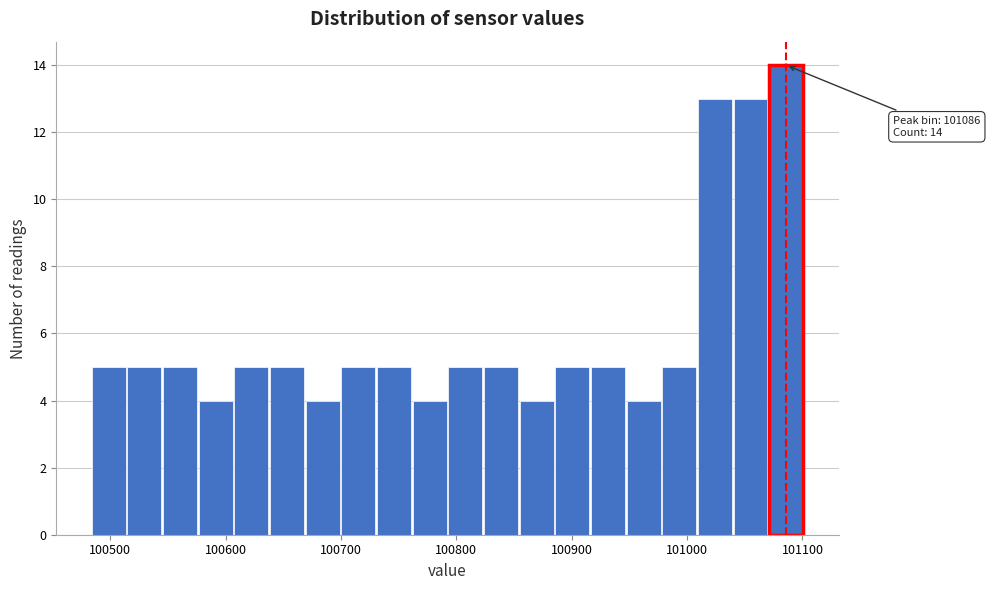

Around what value on the x-axis is the tallest bar? Give the approximate position of its centre, as read against the axis.

101090